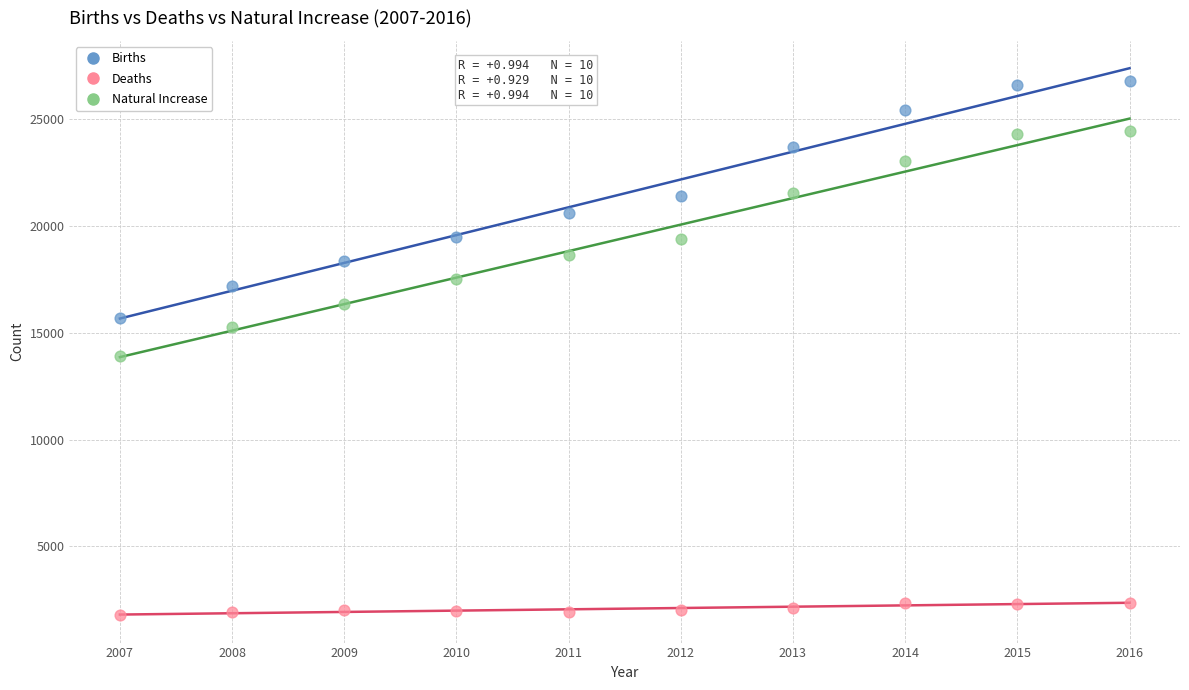

Across all series, what Y value is closest to 14296?

13905